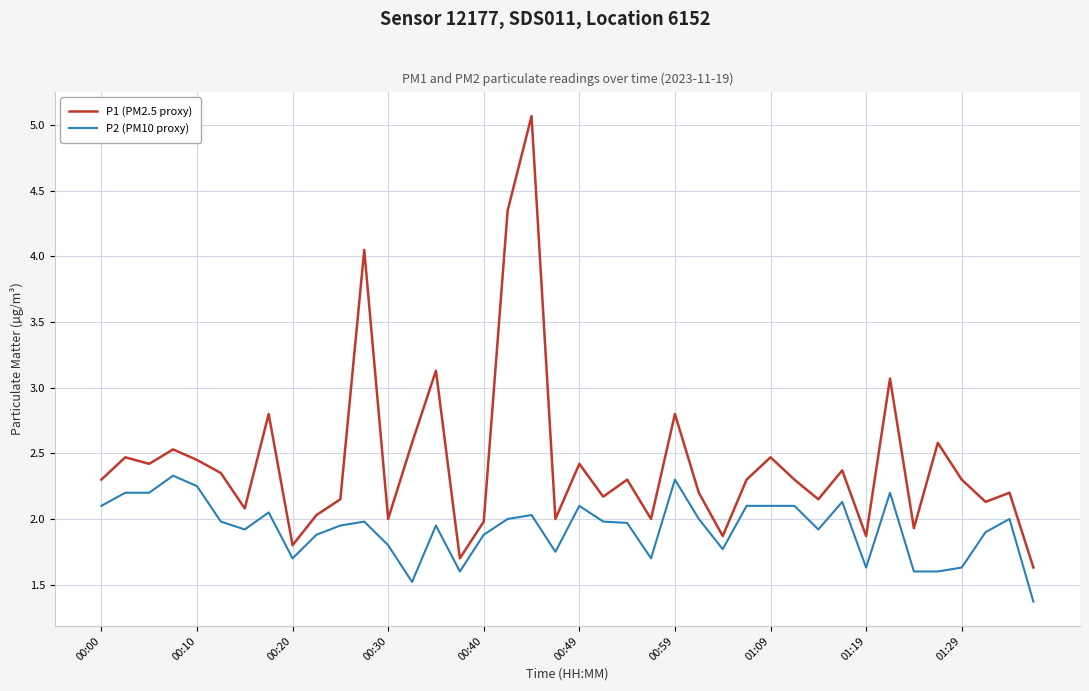

List the series in order of their overall mean, lowest first.

P2 (PM10 proxy), P1 (PM2.5 proxy)